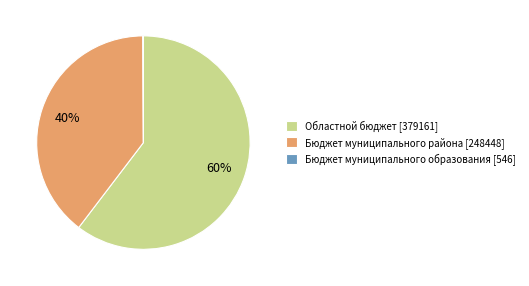

Which has a higher value, Областной бюджет [379161] or Бюджет муниципального района [248448]?

Областной бюджет [379161]